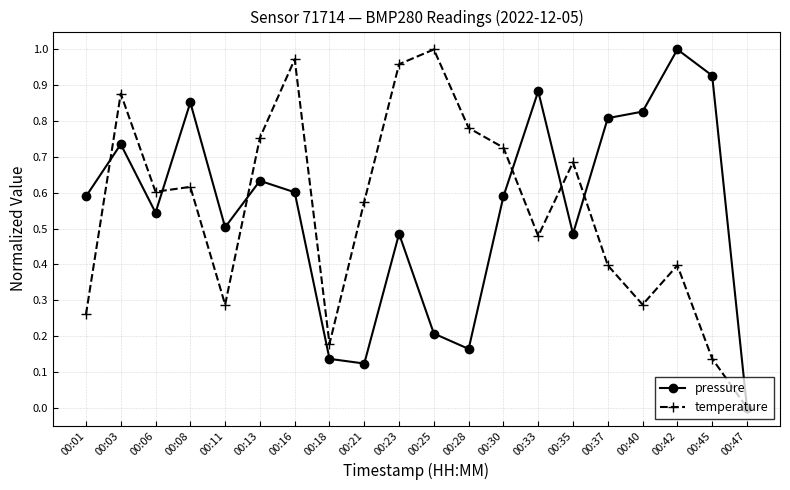

Where is pressure nearest to the value 0?

00:47